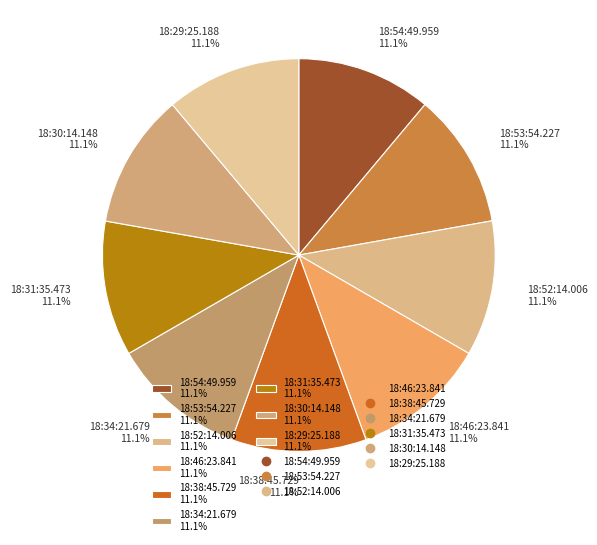

Is the sum of 18:30:14.148 11.1% and 18:31:35.473 11.1% greater than half?

No